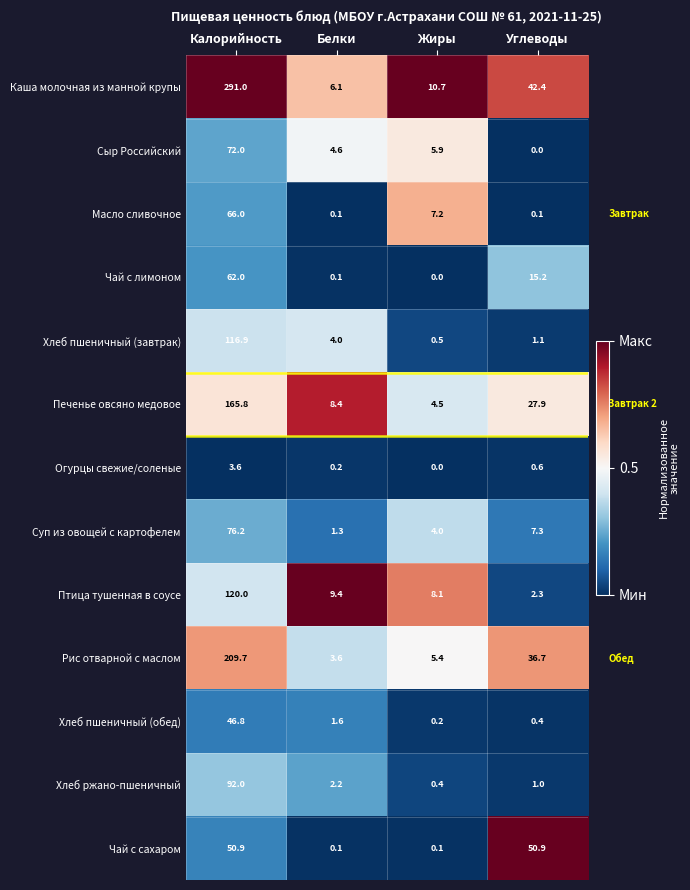

What is the difference between the maximum and second lowest values in the Печенье овсяно медовое series?

157.4